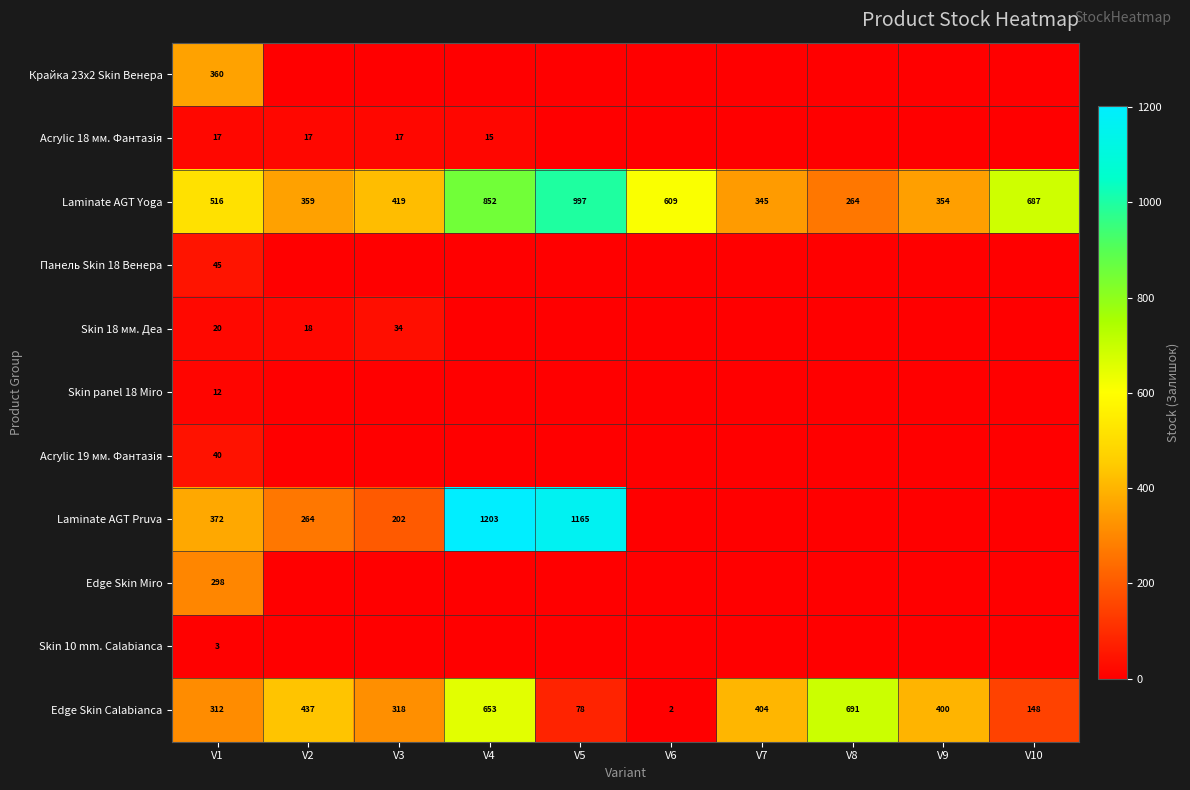

The Laminate AGT Yoga series shows 153 at V7. True or false?

False